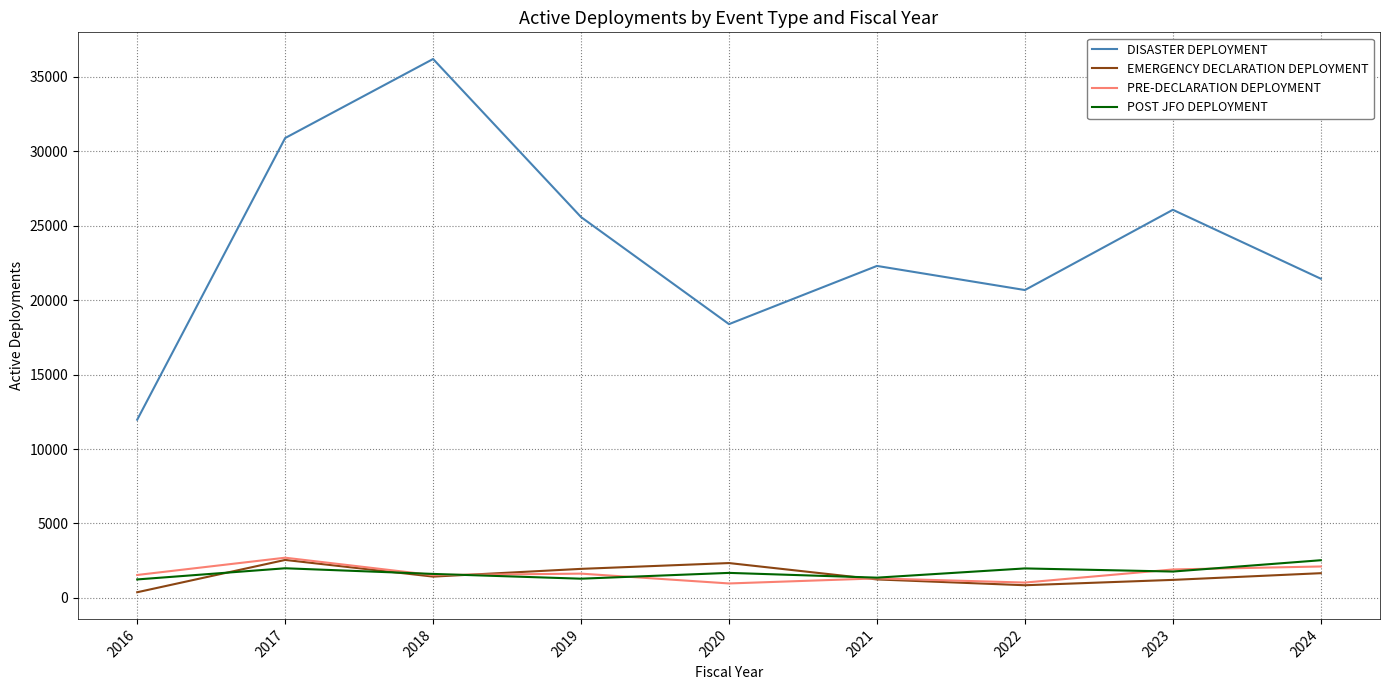

Where is the first local maximum for POST JFO DEPLOYMENT?

2017